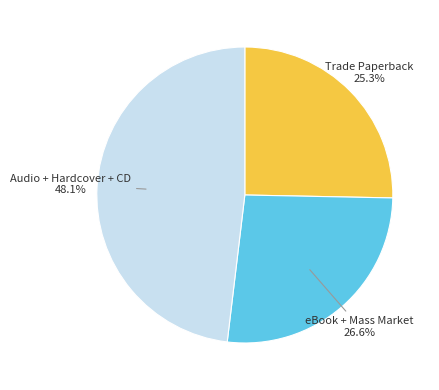

Which category has the biggest portion of the pie?

Audio + Hardcover + CD